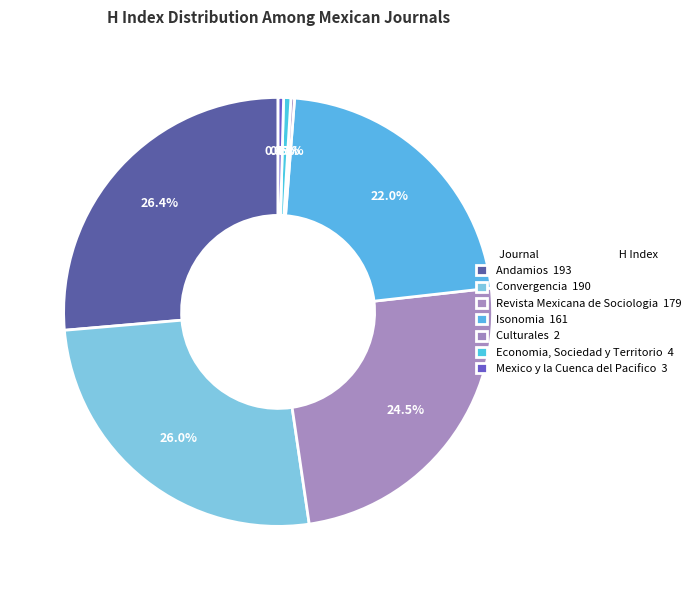

Is there a majority slice in this chart?

No